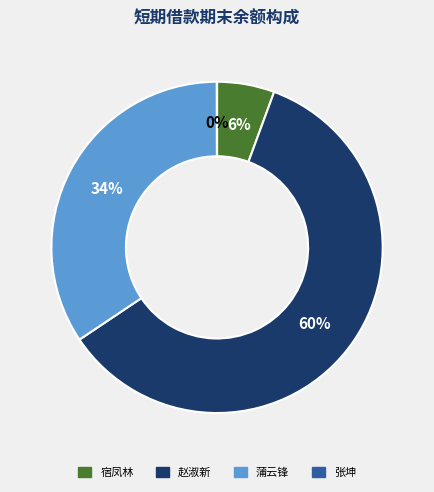

To the nearest percent, what is the combined percentage of 赵淑新 and 蒲云锋?

94%